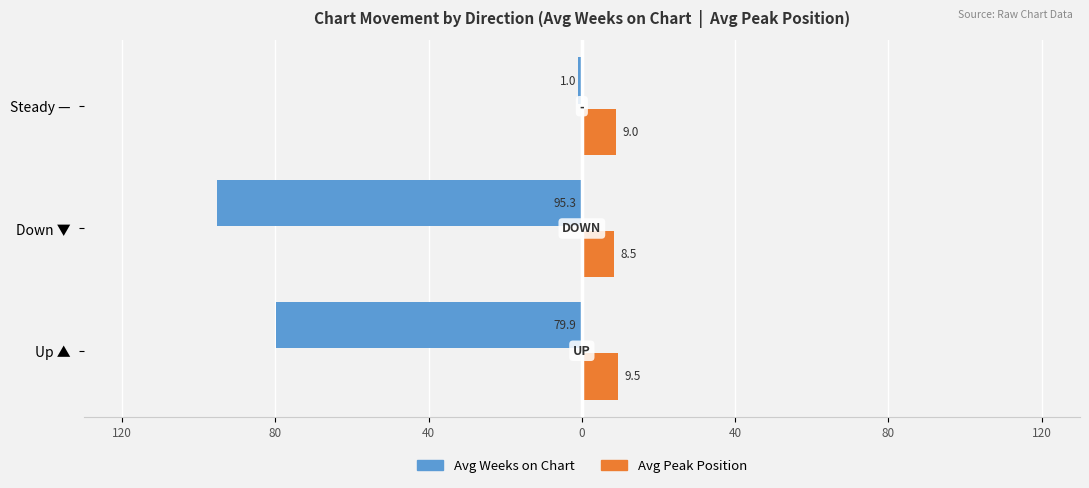

What are all the series names shown in the legend?

Avg Weeks on Chart, Avg Peak Position